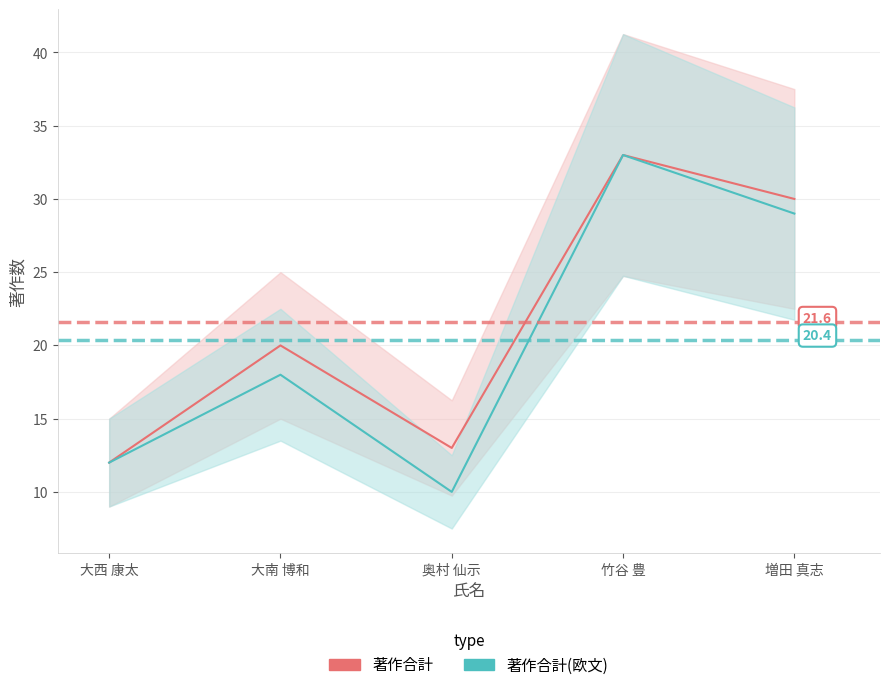

Rank the series at 竹谷 豊 from highest to lowest value.

著作合計, 著作合計(欧文)